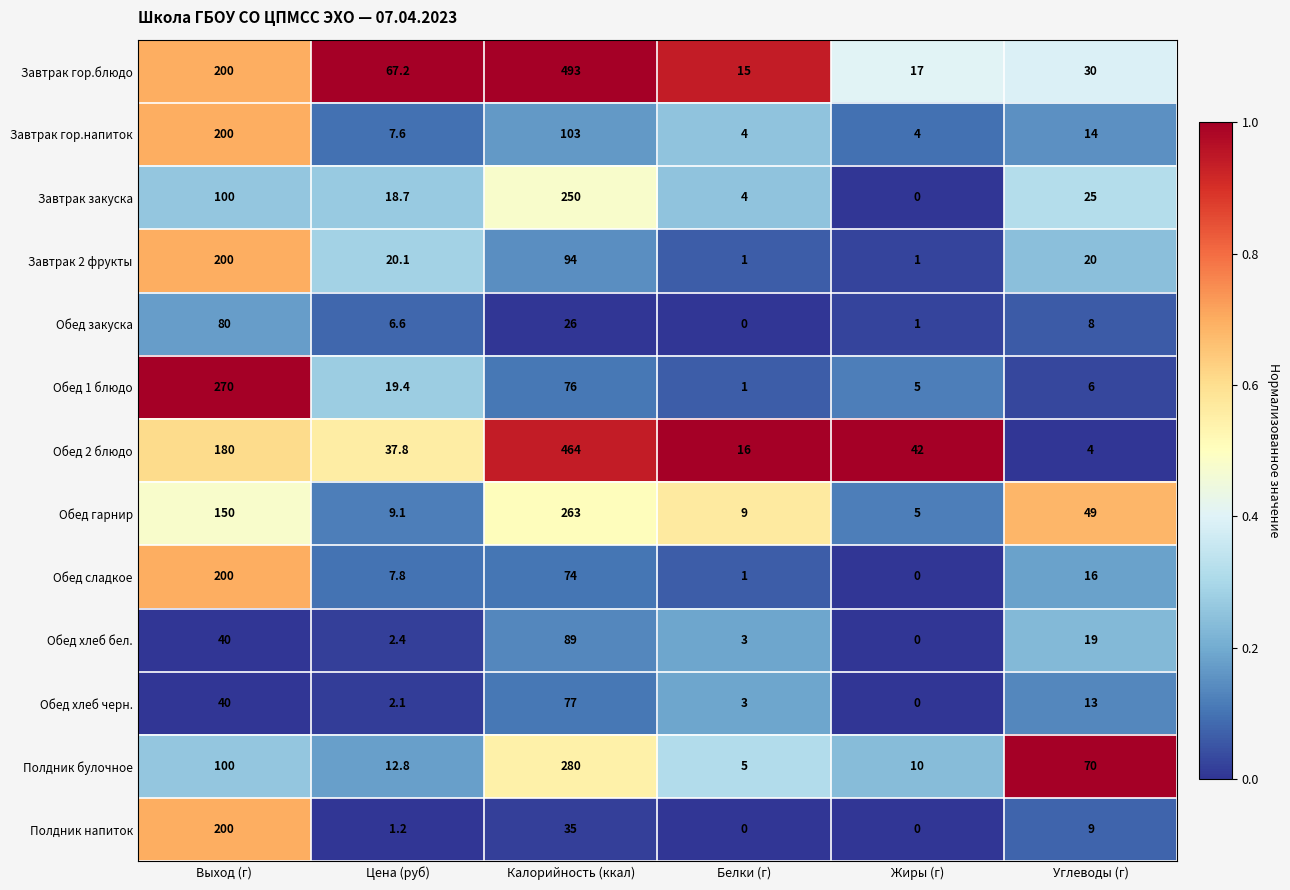

The value of Обед закуска at Выход (г) is 32.5. True or false?

False